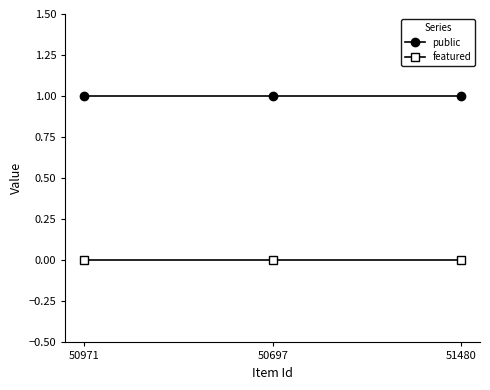

The public series shows 2 at 51480. True or false?

False